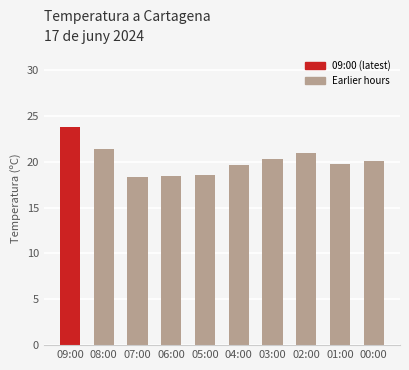

What is the average value?

20.1